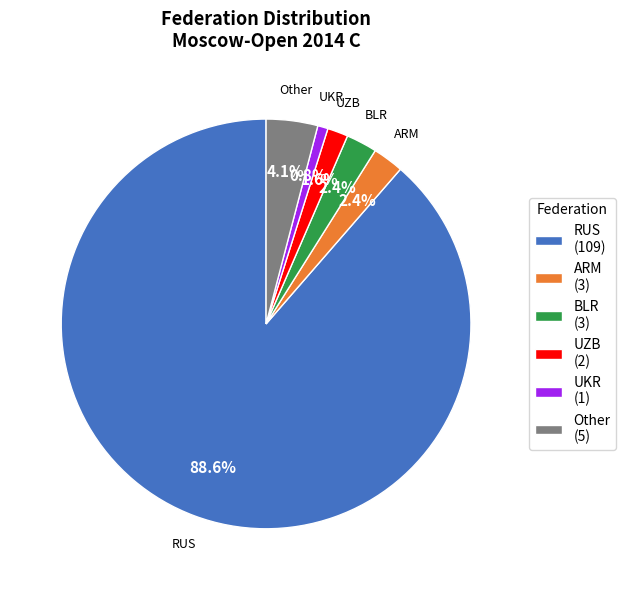

Which slice is the smallest?

UKR